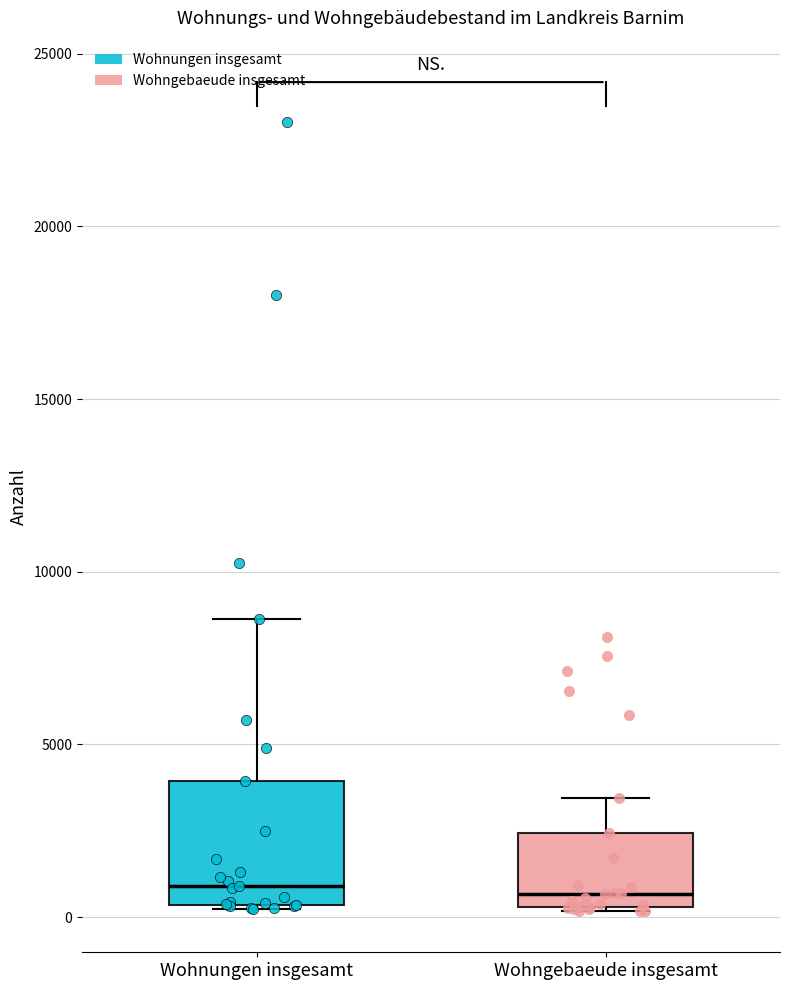

Which box is the tallest, from its lower edge to its upper edge?

Wohnungen insgesamt